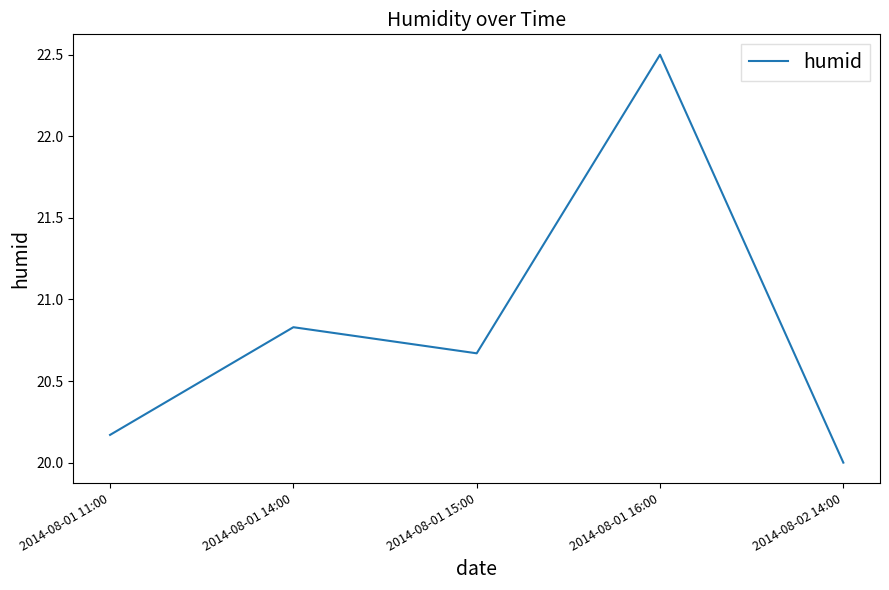

At which label is the value closest to 21?

2014-08-01 14:00